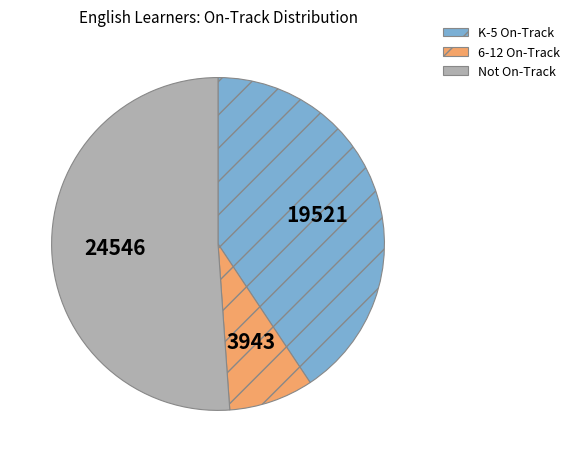

Is there a majority slice in this chart?

Yes